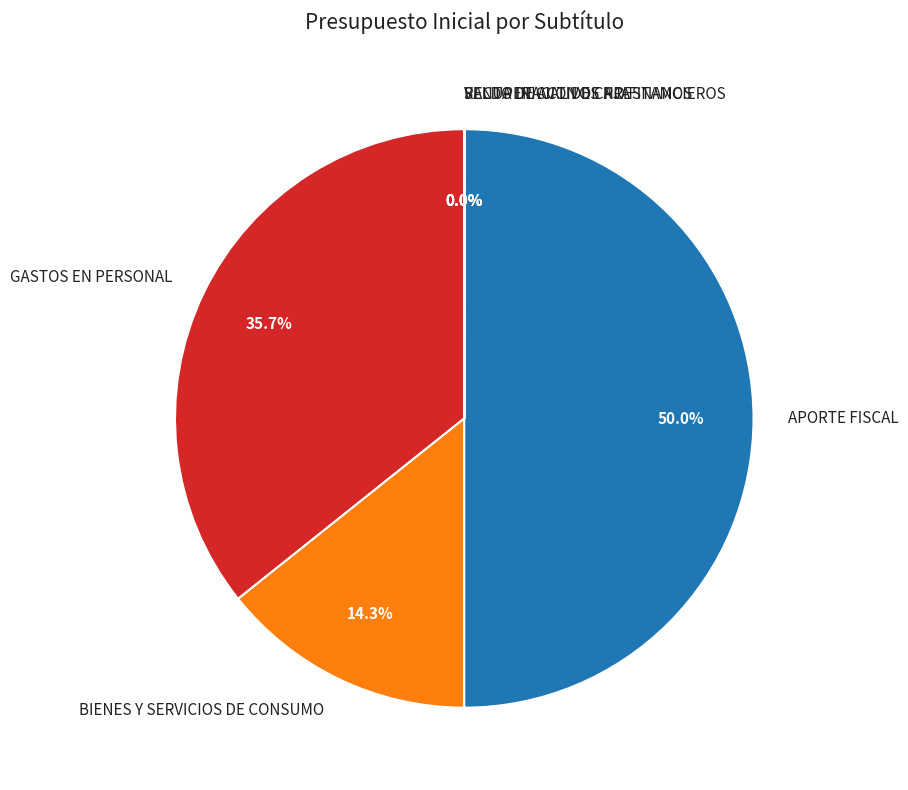

To the nearest percent, what percentage of the pie is APORTE FISCAL?

50%